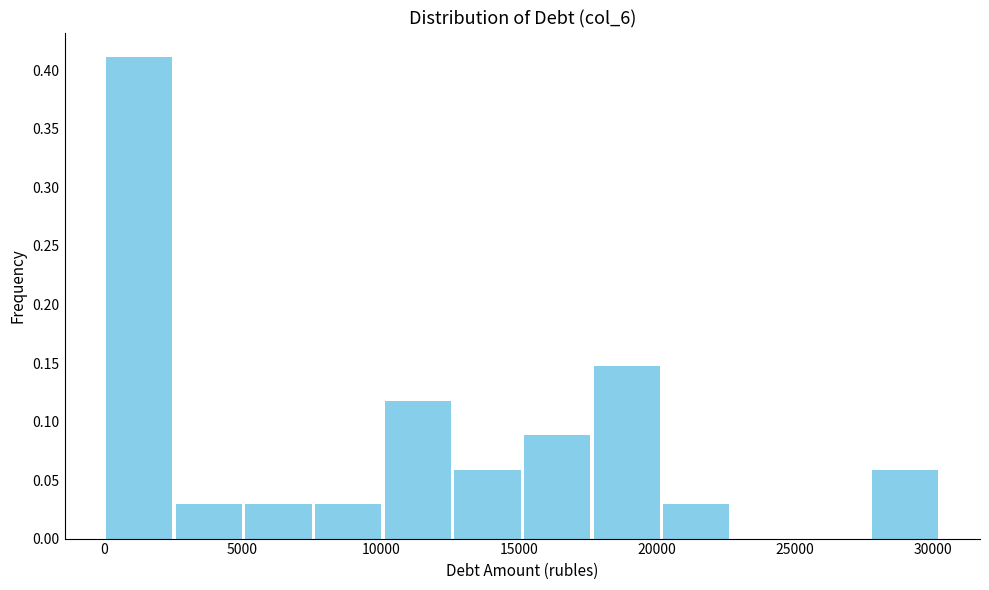

Reading left to right, transcribe this chart: for each bar, give the range it covers on the x-axis and its height. Neither the bar edges nor the heights are printed on the chart, so give them approximately, as read against the axes.

0 to 2500: 0.410
2500 to 5000: 0.030
5000 to 7500: 0.030
7500 to 10000: 0.030
10000 to 12500: 0.120
12500 to 15000: 0.060
15000 to 17500: 0.090
17500 to 20000: 0.145
20000 to 22500: 0.030
22500 to 25000: 0
25000 to 27500: 0
27500 to 30500: 0.060